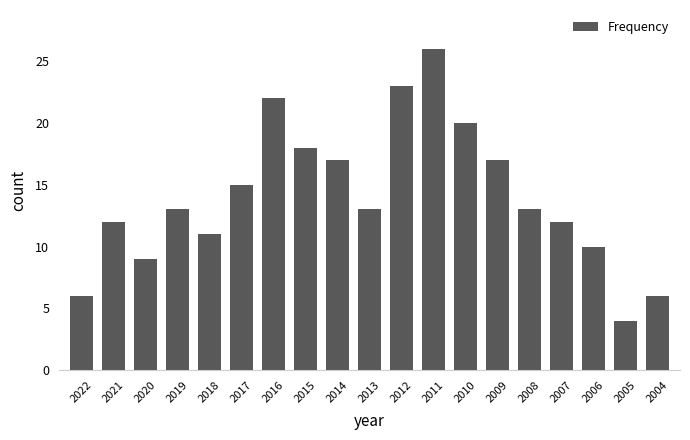

The value at 2008 is 22. True or false?

False